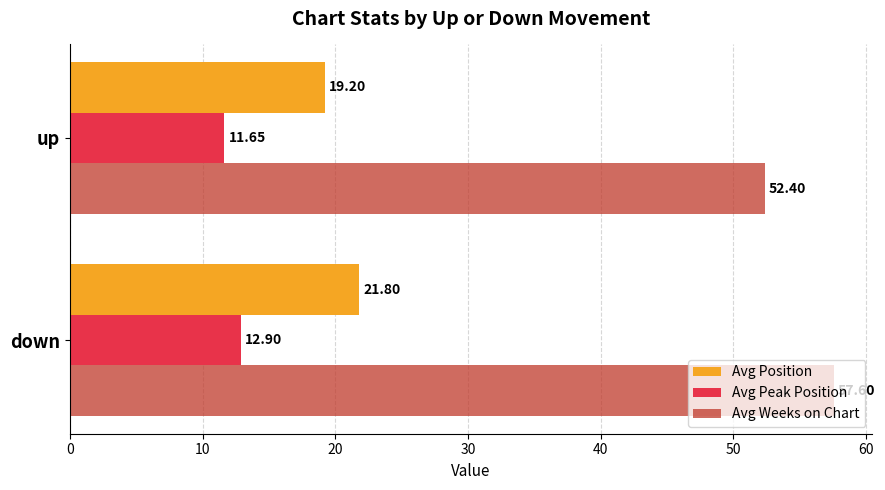

List the labels in order of Avg Weeks on Chart value, largest first.

down, up